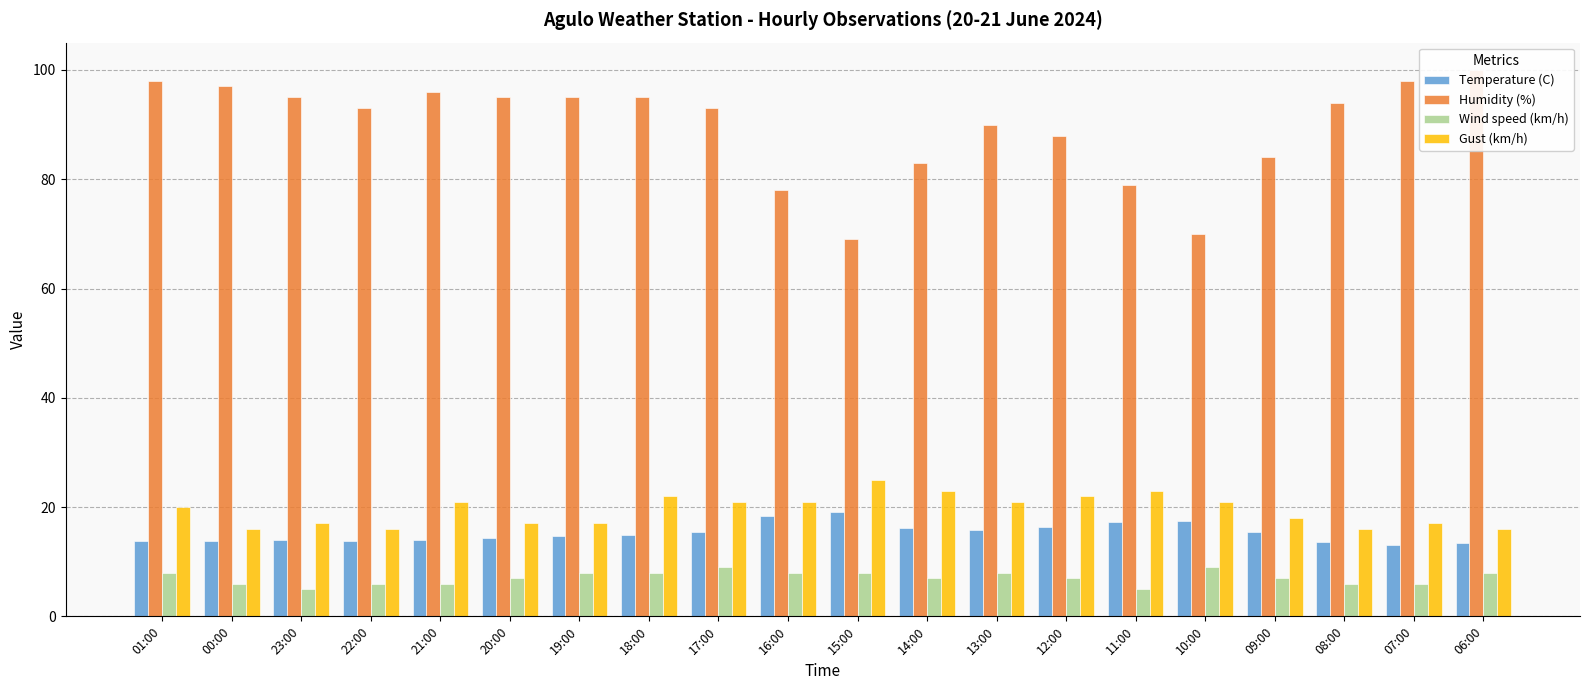

What position from the right is 12:00?

7